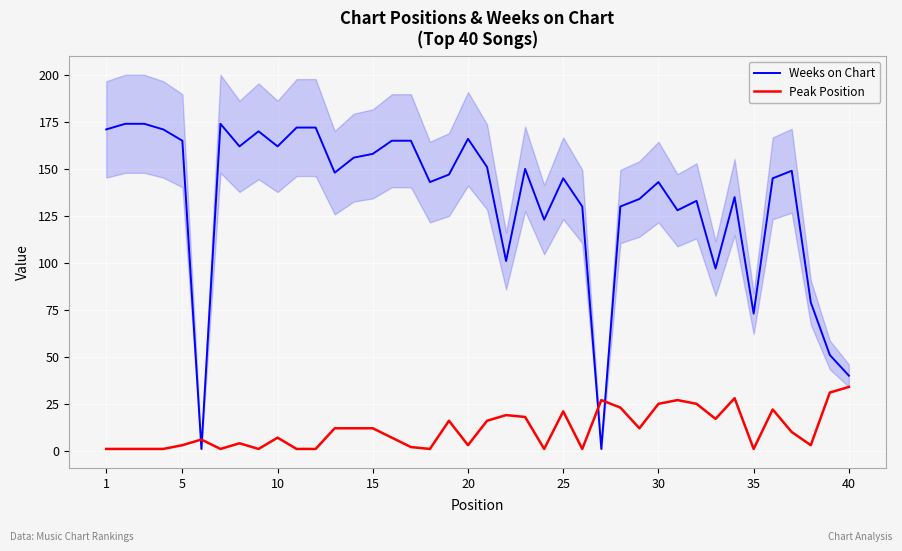

What is the approximate value of Weeks on Chart at 40, to the nearest 10?

40